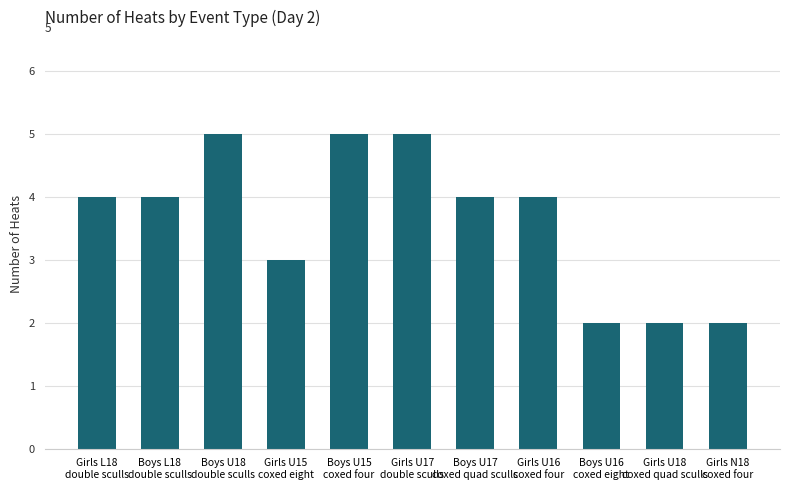

True or false: the data shows 7 at Boys U17
coxed quad sculls.

False